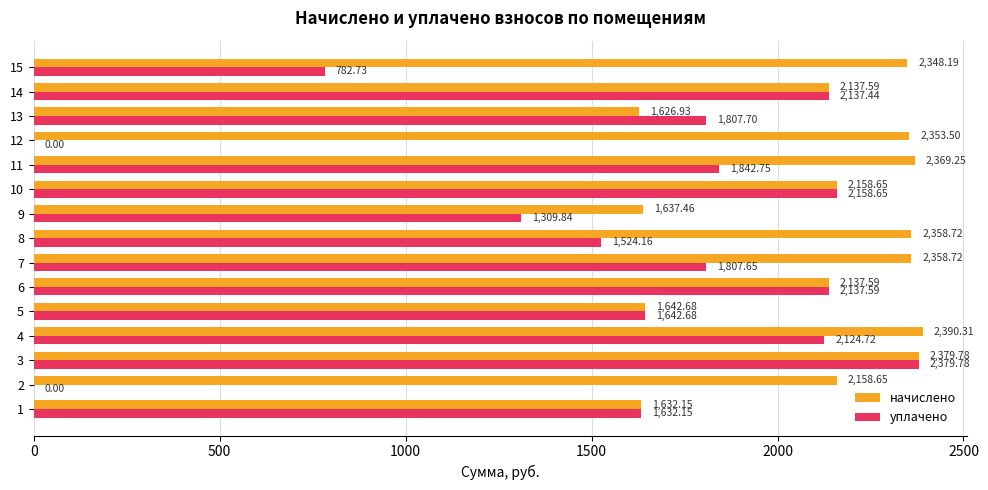

What is the sum of all уплачено values?

23287.8